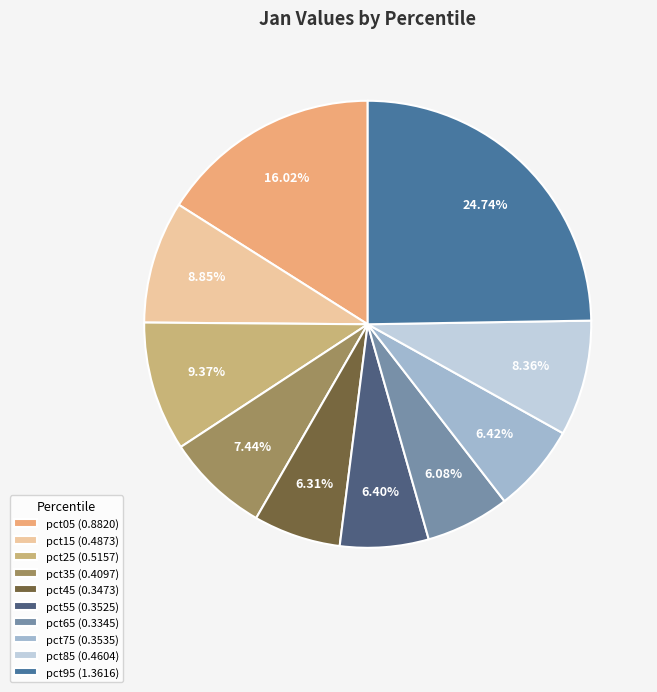

To the nearest percent, what portion does pct35 represent?

7%